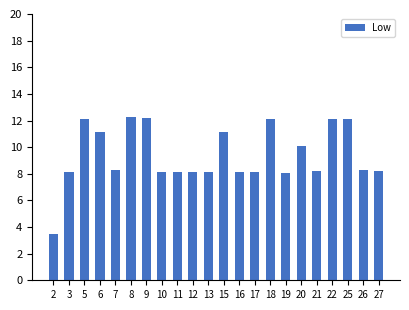

The chart shows a value of 11.1 at 27. True or false?

False